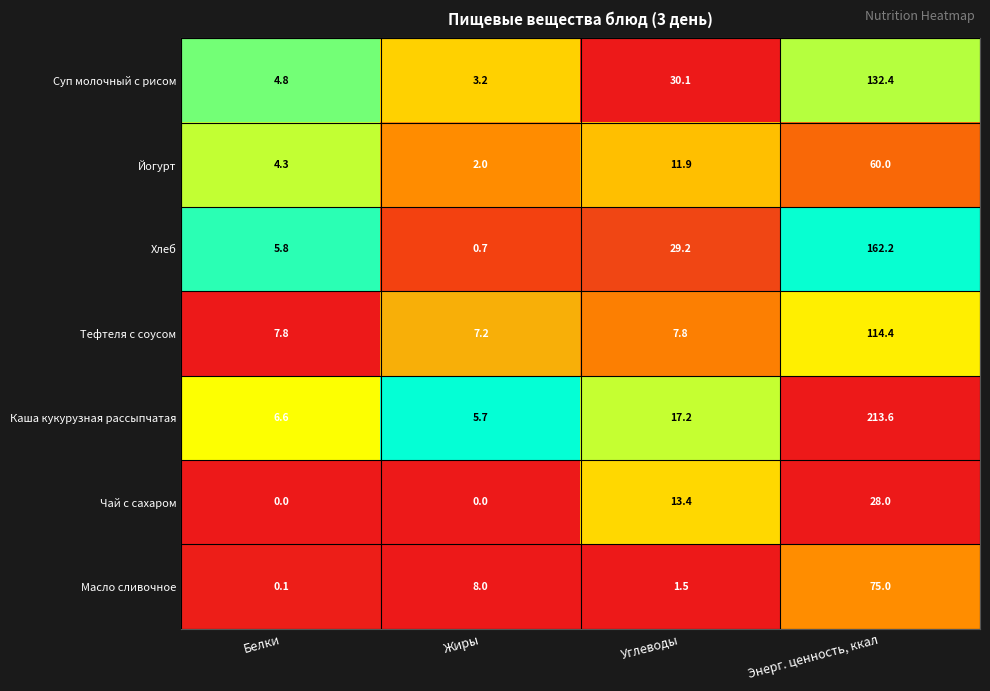

What is the sum of the Хлеб values at Белки and Углеводы?

35.0